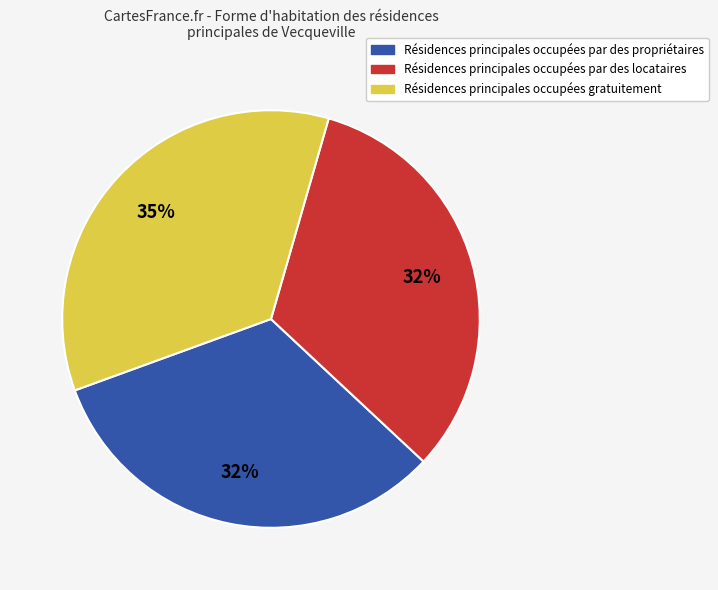

To the nearest percent, what is the average slice percentage?

33%